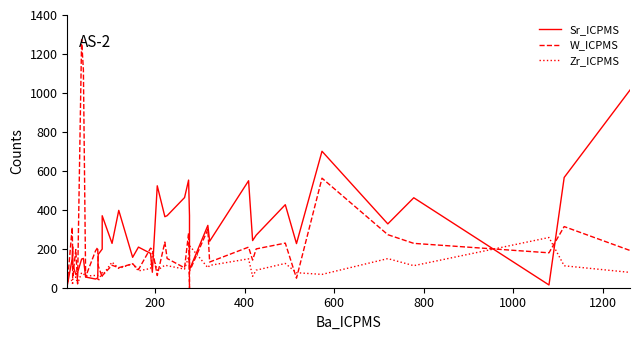

Is this an area chart (filled region under the line)?

No